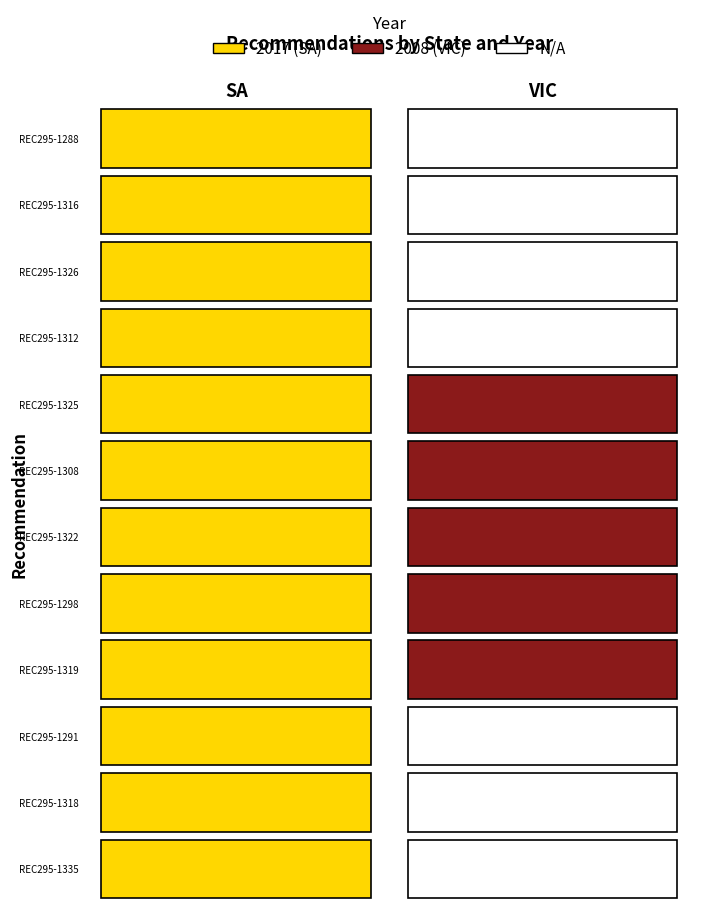

What is the total value across all series at REC295-1312?

2017